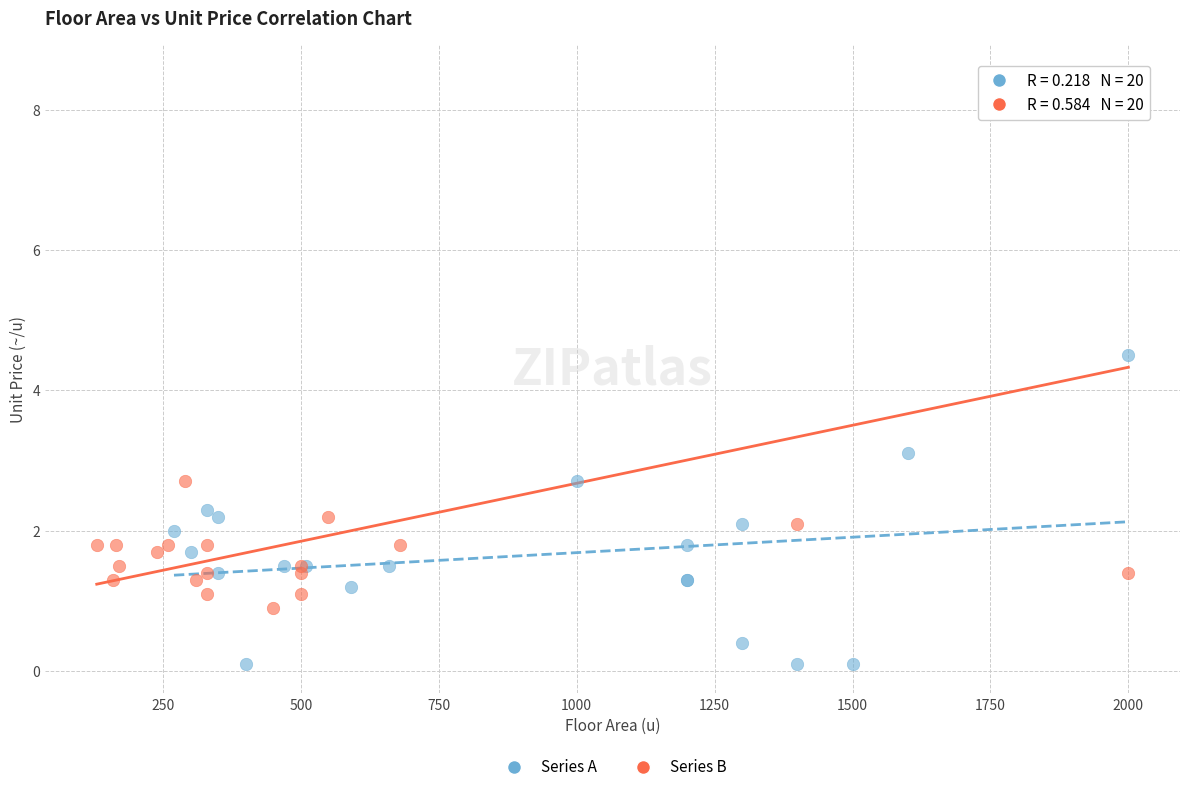

Which series has the widest spread of Y values?

Series B